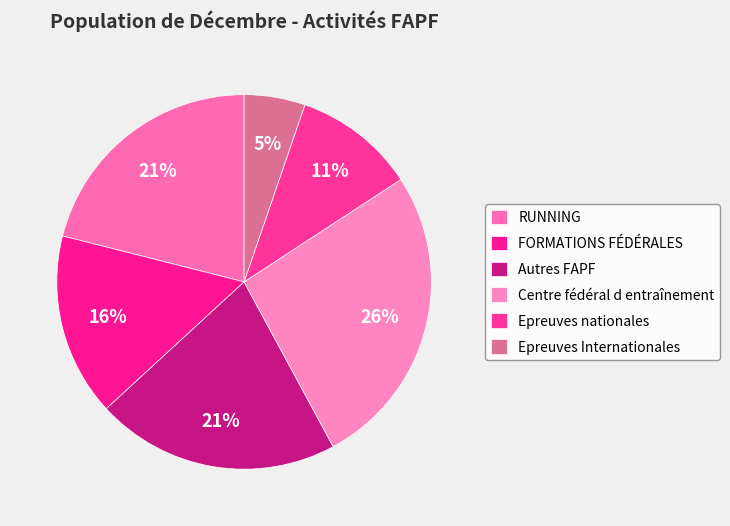

To the nearest percent, what is the difference between the Epreuves nationales and RUNNING slice percentages?

11%